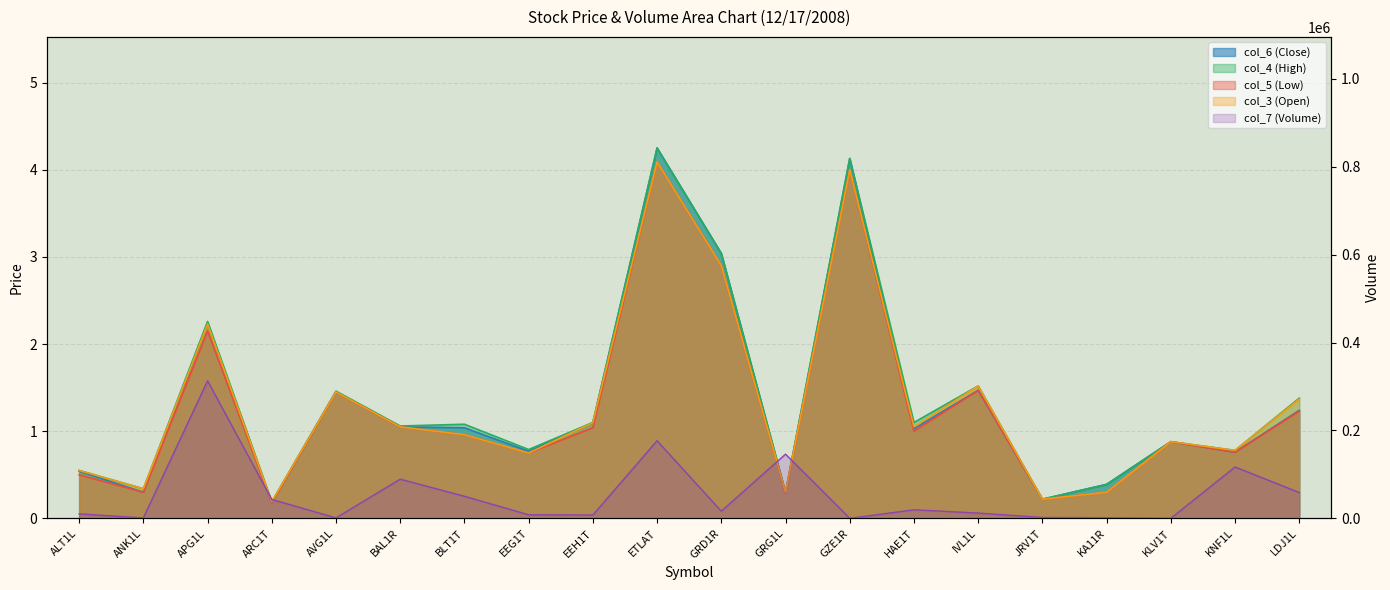

What is the value of the col_7 (Volume) point at the 16th from the left?

2000.0